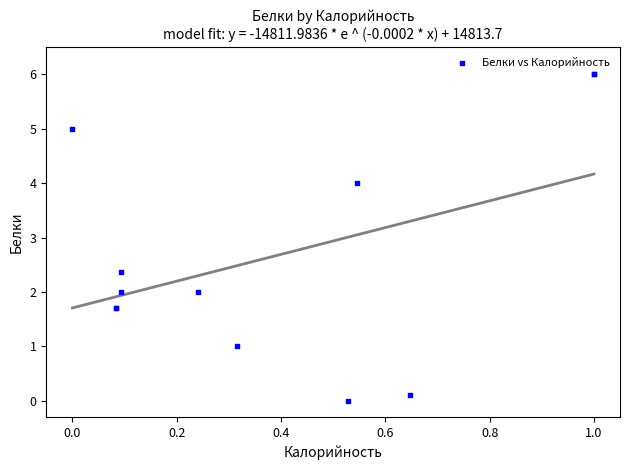

What Y value in the scatter plot is closest to 3?

2.4